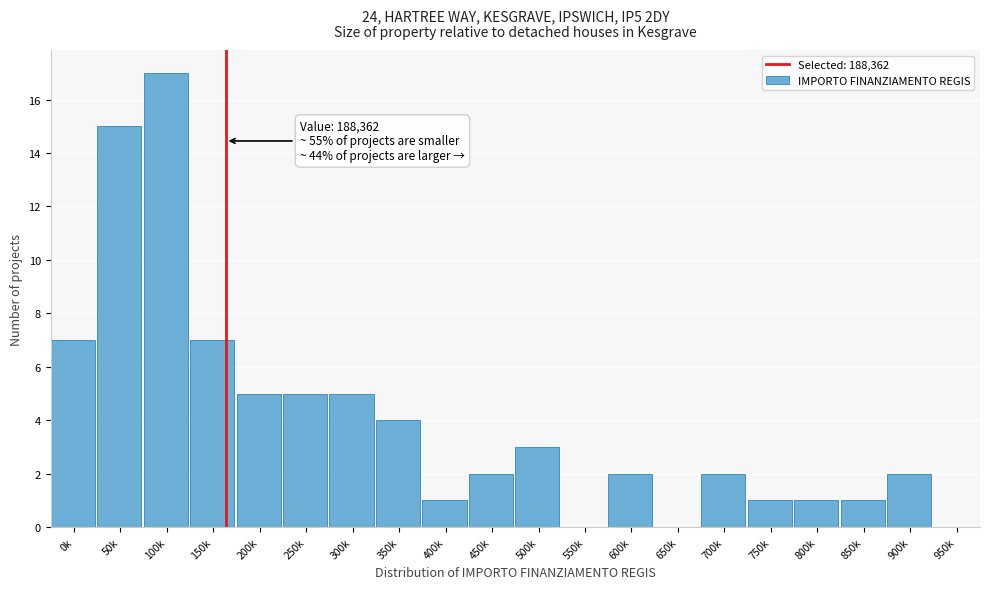

Reading left to right, extract all data points from this chart.

0k=7	50k=15	100k=17	150k=7	200k=5	250k=5	300k=5	350k=4	400k=1	450k=2	500k=3	550k=0	600k=2	650k=0	700k=2	750k=1	800k=1	850k=1	900k=2	950k=0